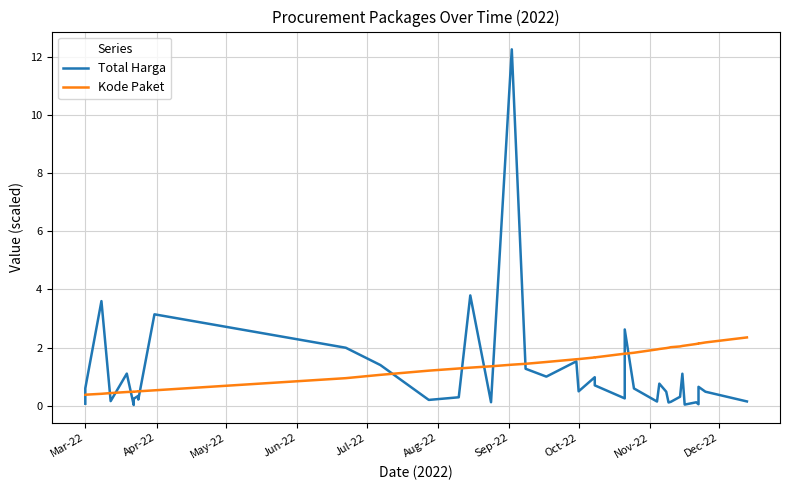

What is the value of the Total Harga point at the 9th from the left?

0.3